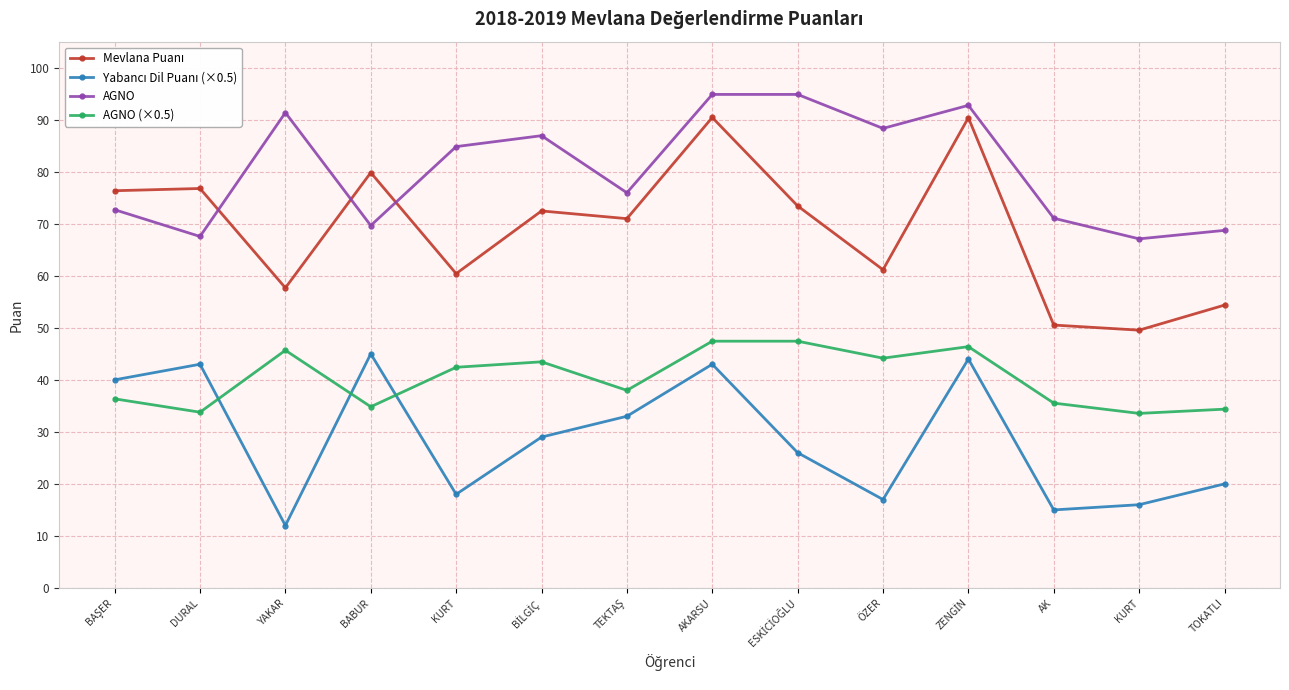

At how many categories does at least one series exceed 58?

14